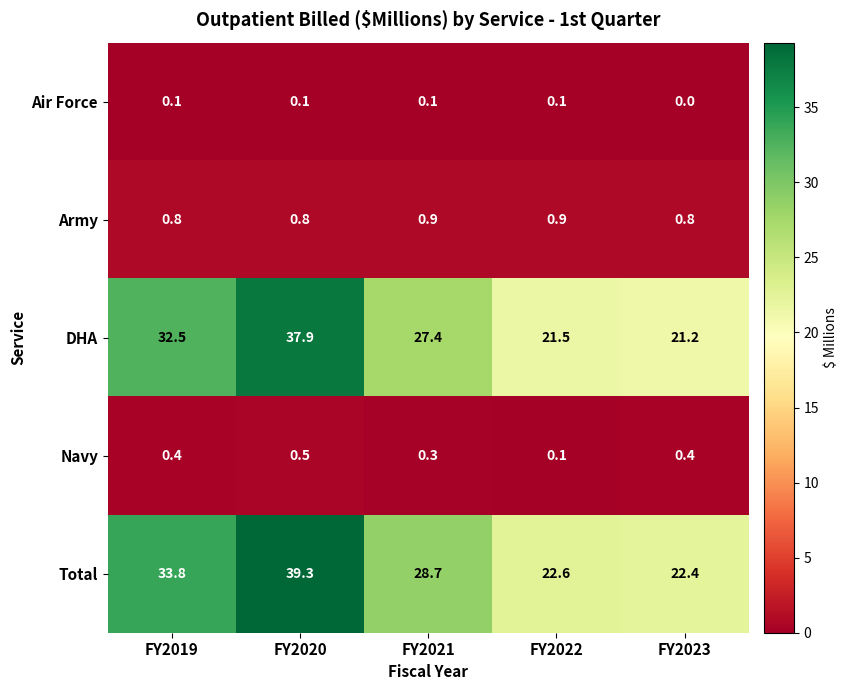

The Total series shows 4.9 at FY2023. True or false?

False